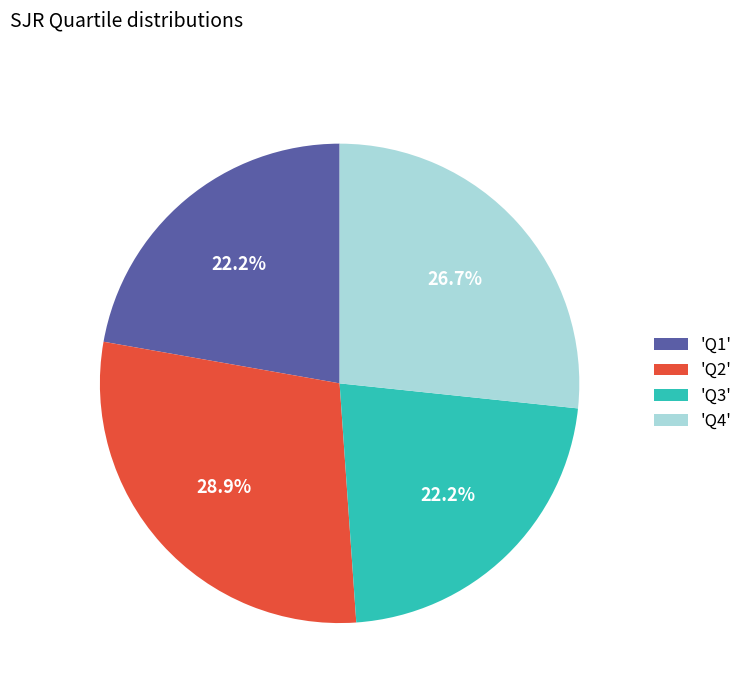

Which slice is the largest?

'Q2'